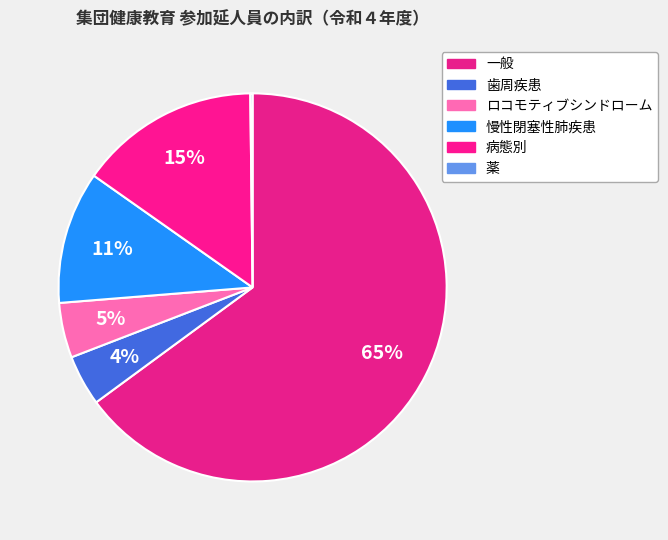

To the nearest percent, what is the difference between the largest and smallest slice percentages?

65%